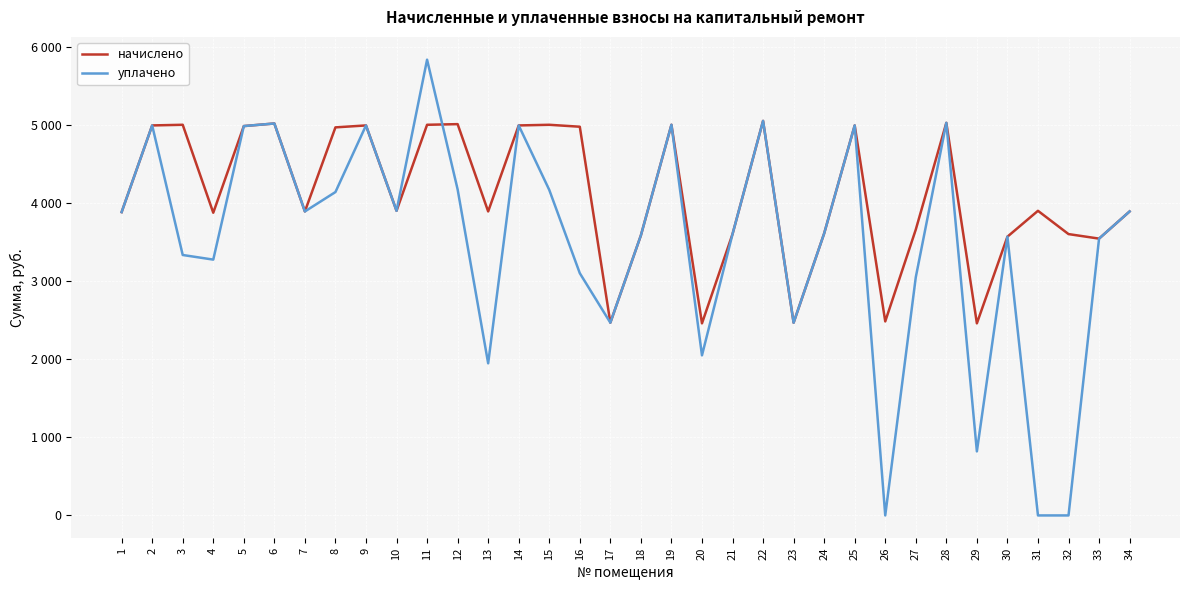

What is the value of the уплачено point at the 10th from the left?

3899.9